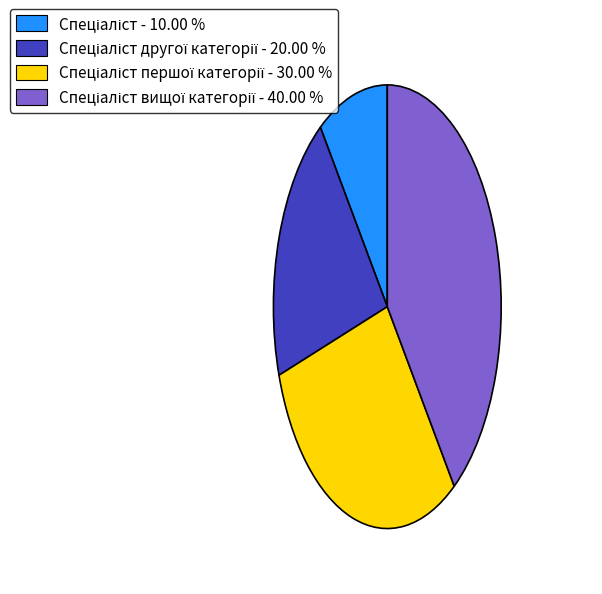

Is there a majority slice in this chart?

No